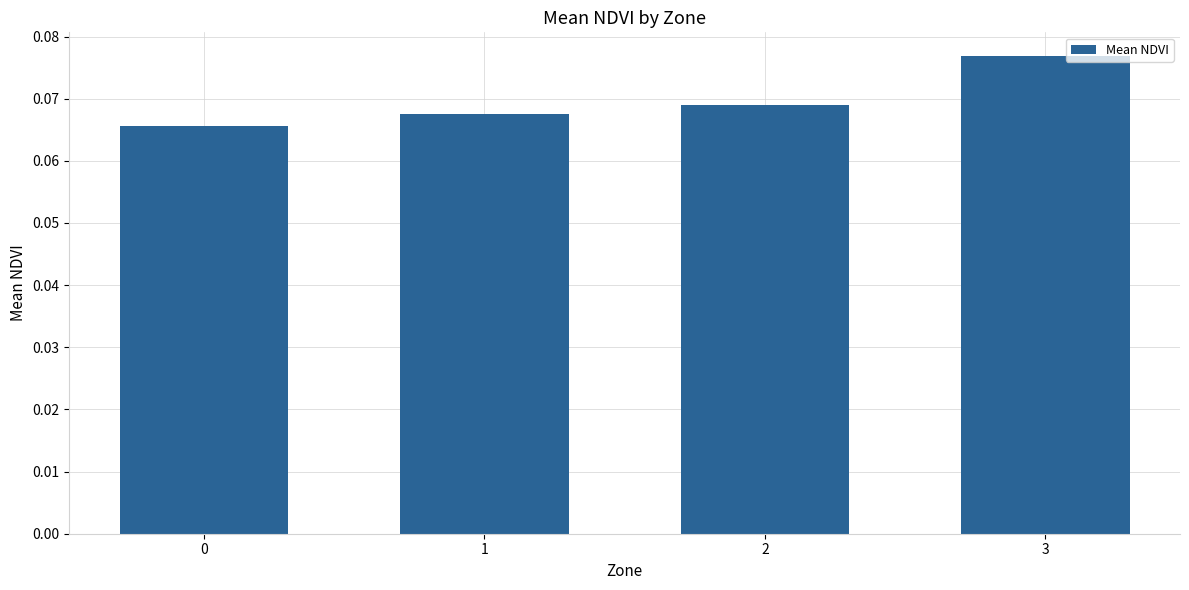

The value at 0 is 0.0. True or false?

False